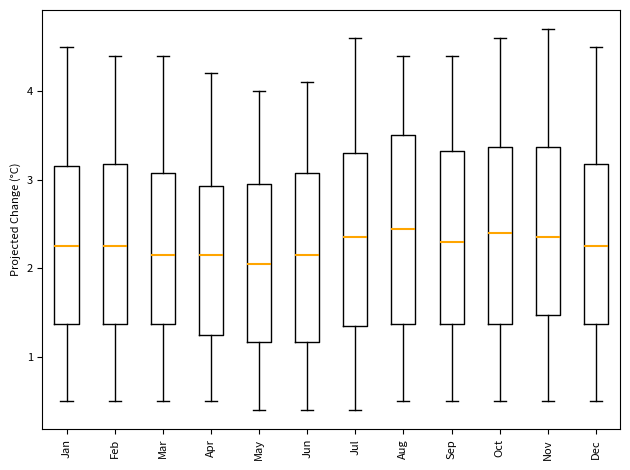

Where does the upper whisker of the box for Jun end on the y-axis? The values are not printed on the chart, so give them approximately, as read against the axis.

4.1